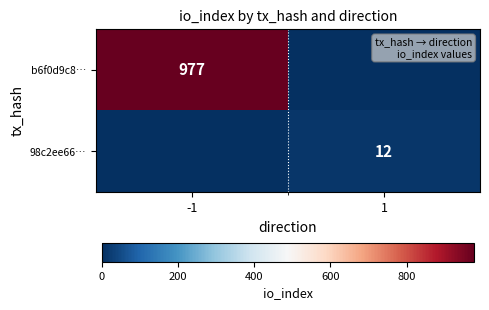

How many categories are shown in the chart?

2